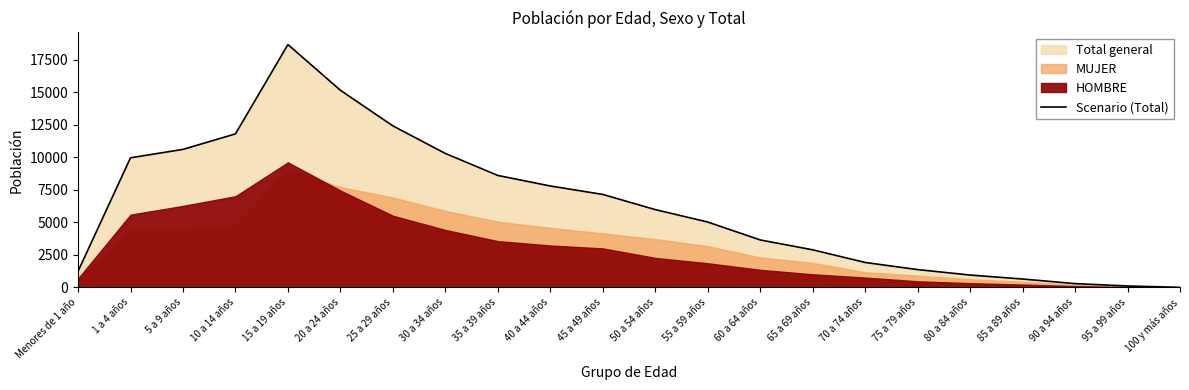

Count the number of values greater than 5978.

10